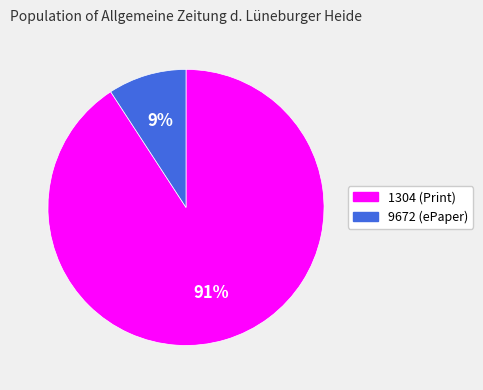

Combined, do 9672 (ePaper) and 1304 (Print) account for over 50%?

Yes